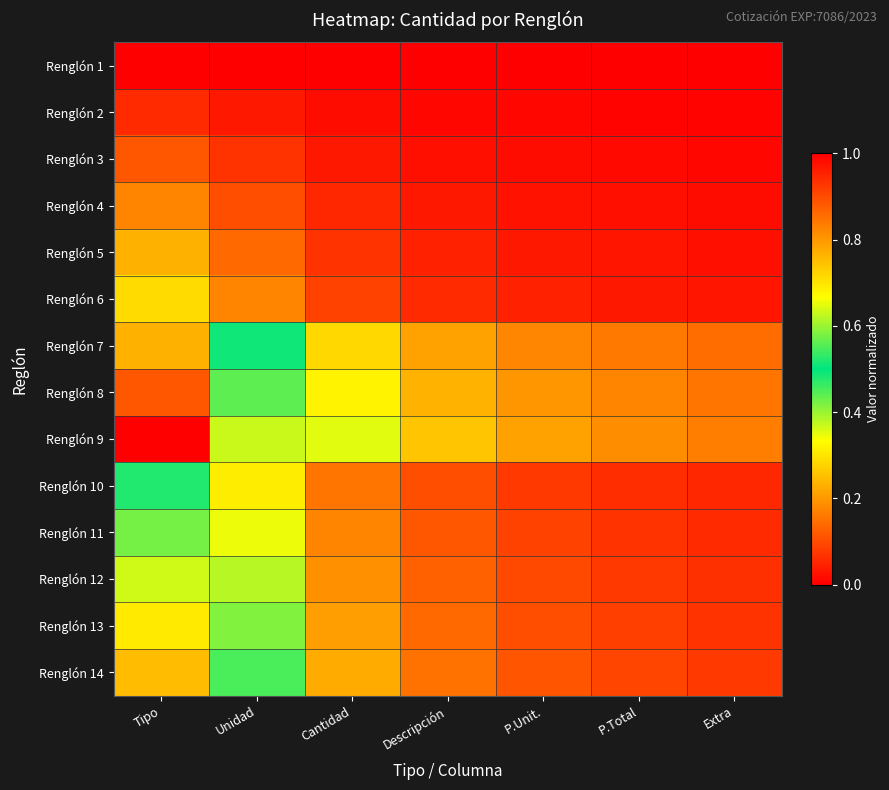

What is the spread (max minus min) of values at Tipo?

1.0